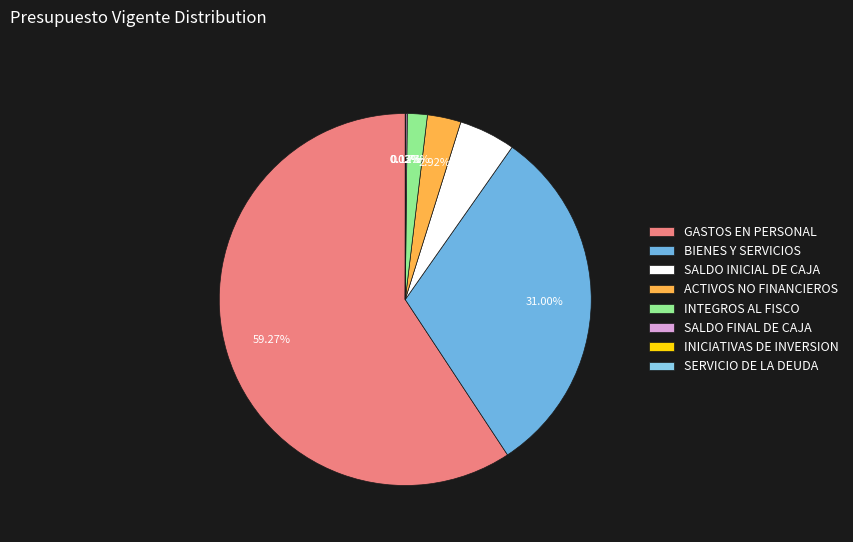

How many slices are in this pie chart?

8